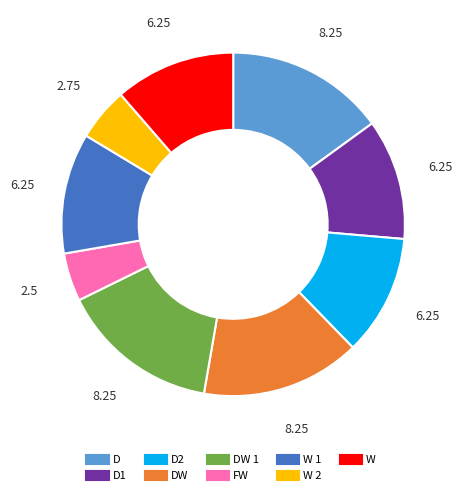

Is there any slice that represents more than half of the pie?

No